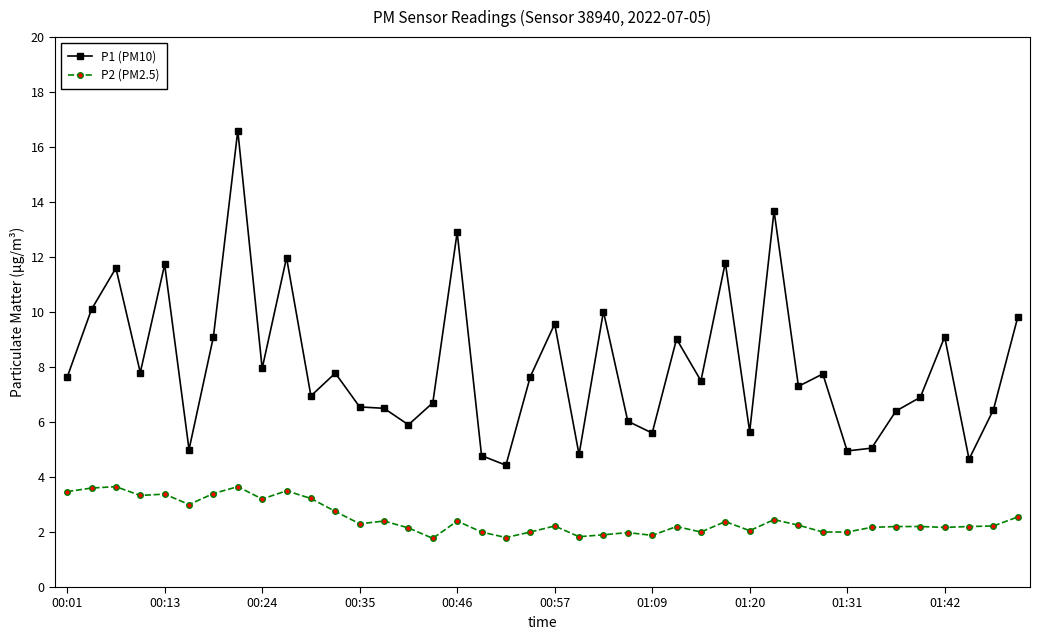

How many series are shown in this chart?

2